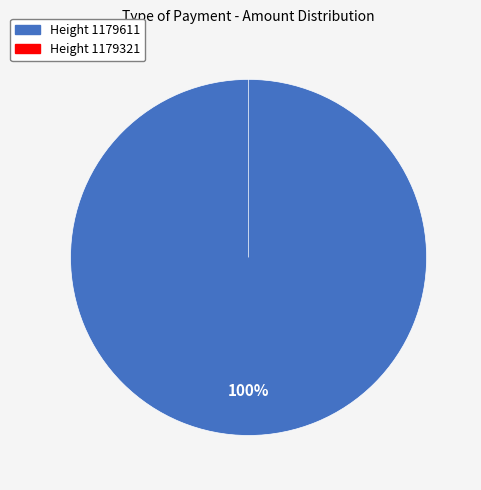

Which category has the biggest portion of the pie?

Height 1179611